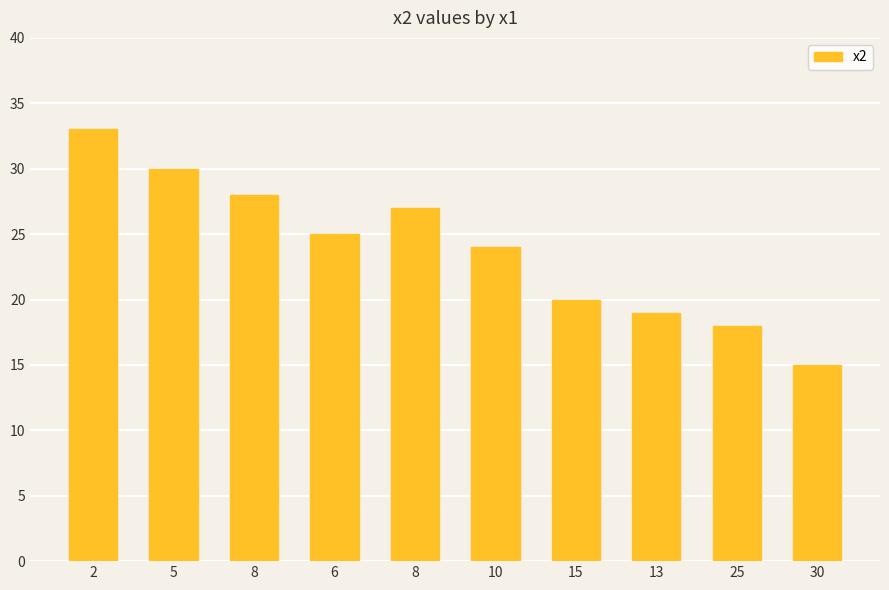

How many bars are there in total?

10